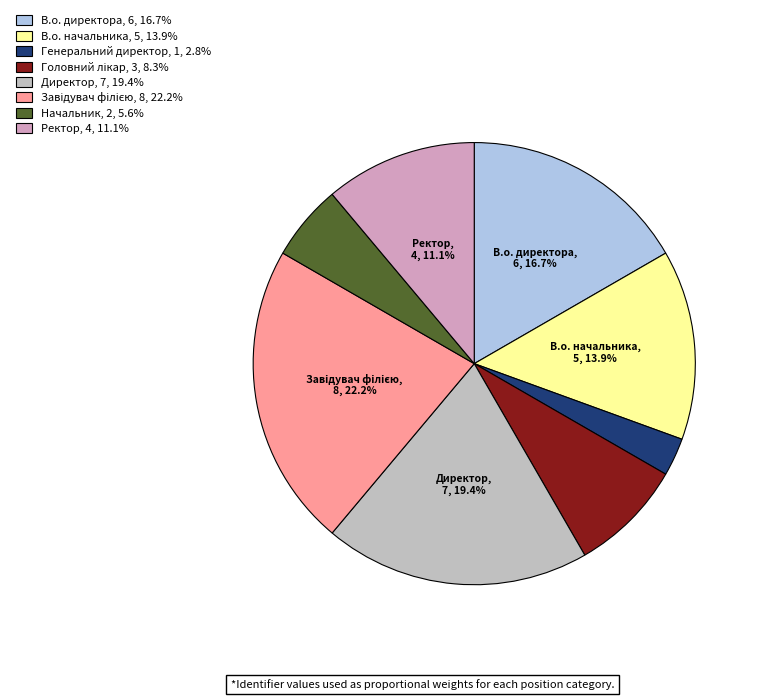

Which category has the smallest portion of the pie?

Генеральний директор